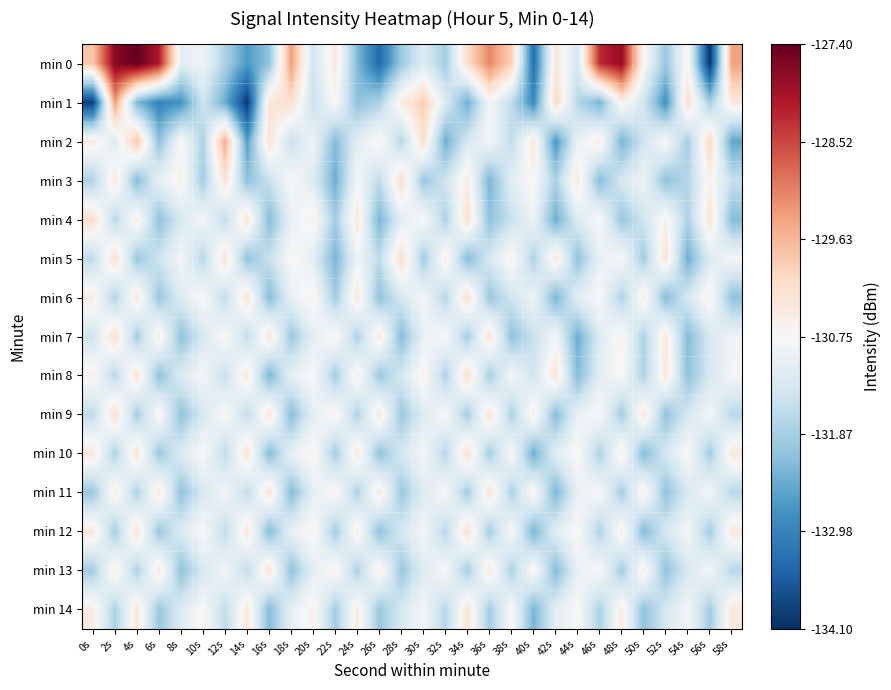

What is the total value across all series at 48s?

-1965.0